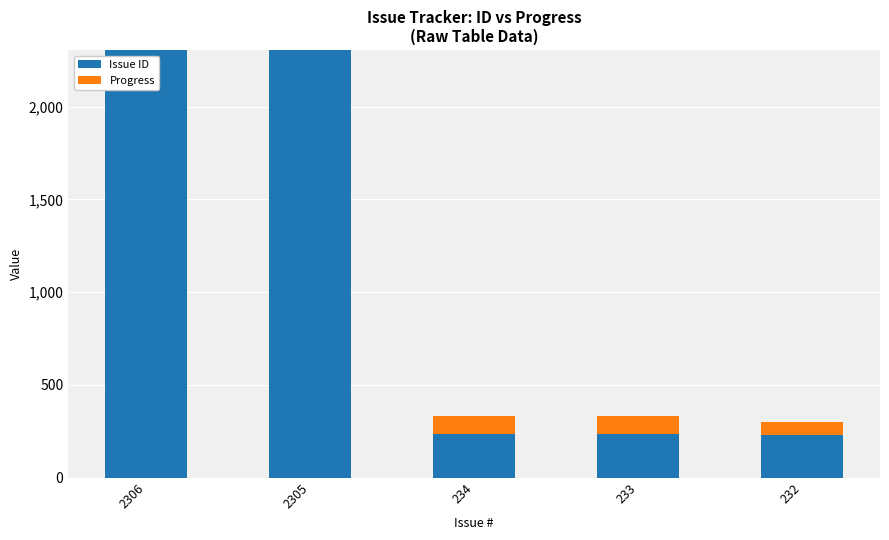

True or false: Issue ID has a value of 3082 at 2306.

False